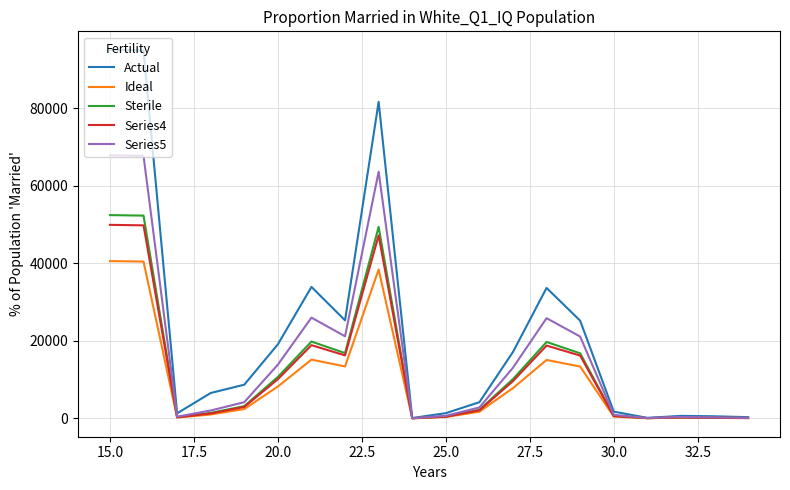

What is the greatest value displayed?

95097